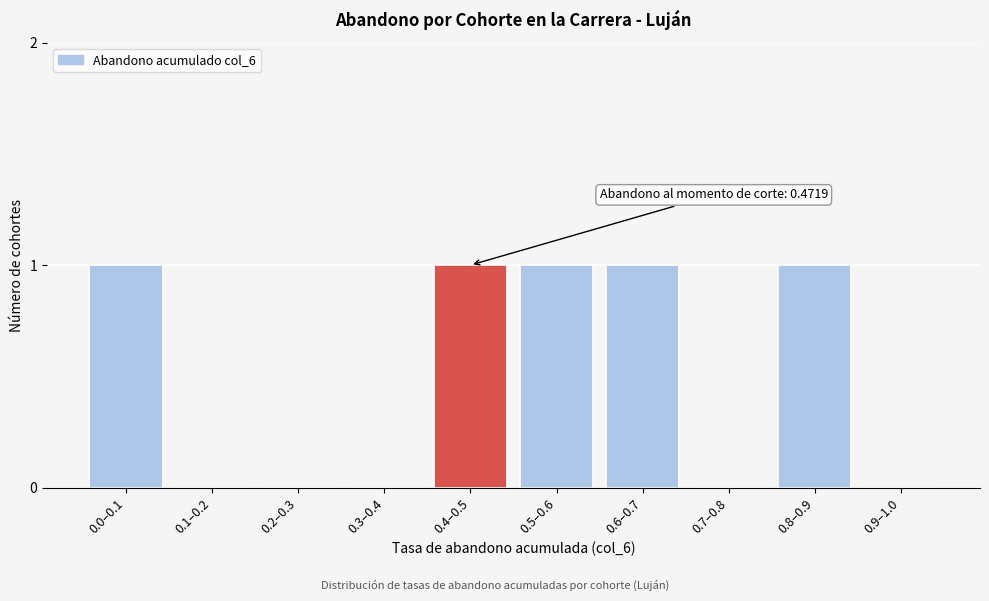

Reading left to right, what are all the values shown in this chart?

0.0–0.1=1	0.1–0.2=0	0.2–0.3=0	0.3–0.4=0	0.4–0.5=1	0.5–0.6=1	0.6–0.7=1	0.7–0.8=0	0.8–0.9=1	0.9–1.0=0